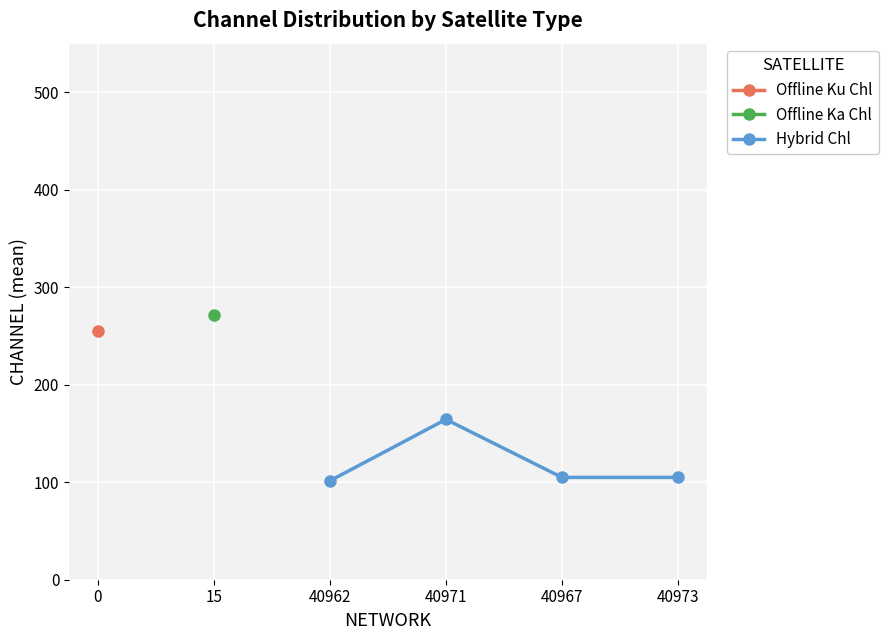

True or false: Hybrid Chl has a value of 105.0 at 40967.

True